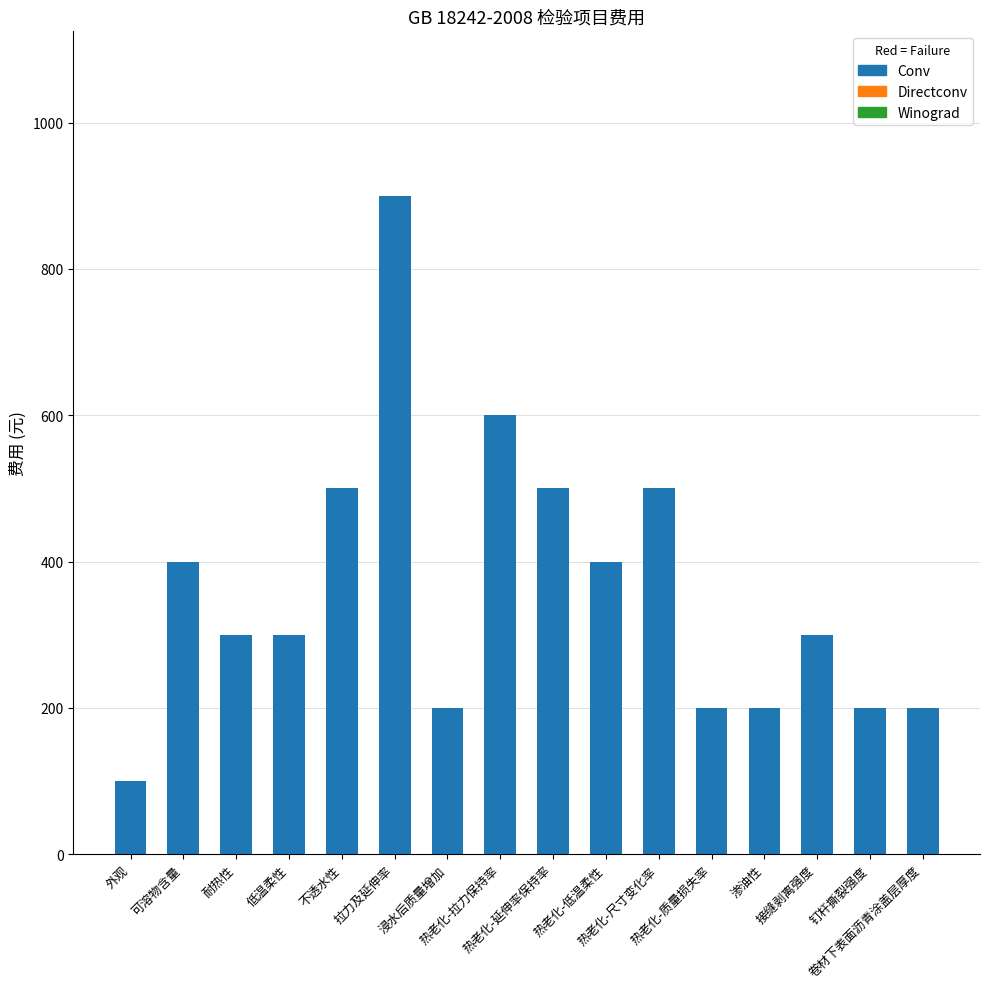

What is the difference between the maximum and minimum values?

800